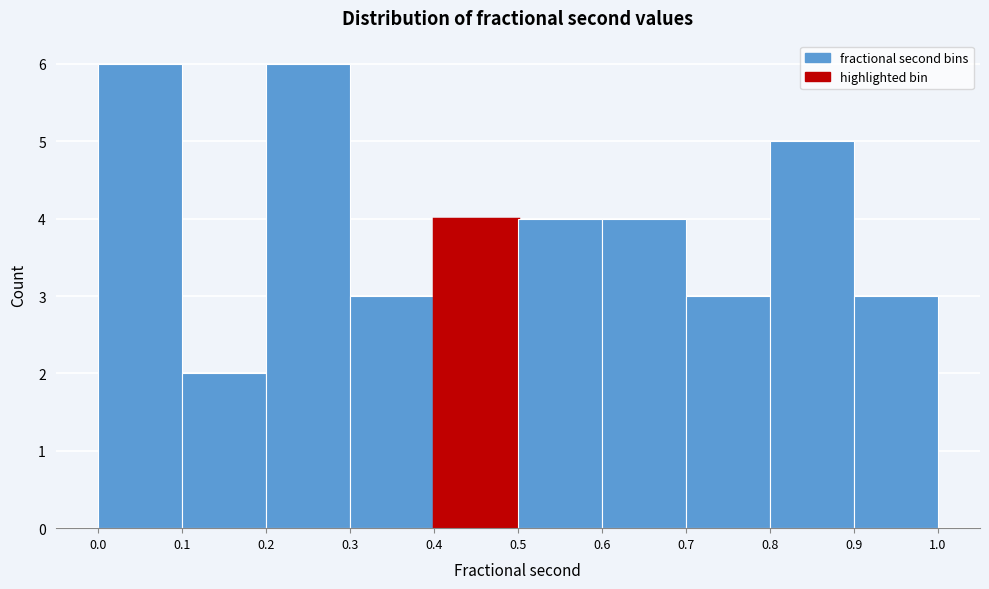

How tall is the bar that spans 0.1 to 0.2 on the x-axis? The values are not printed on the chart, so give them approximately, as read against the axis.

2